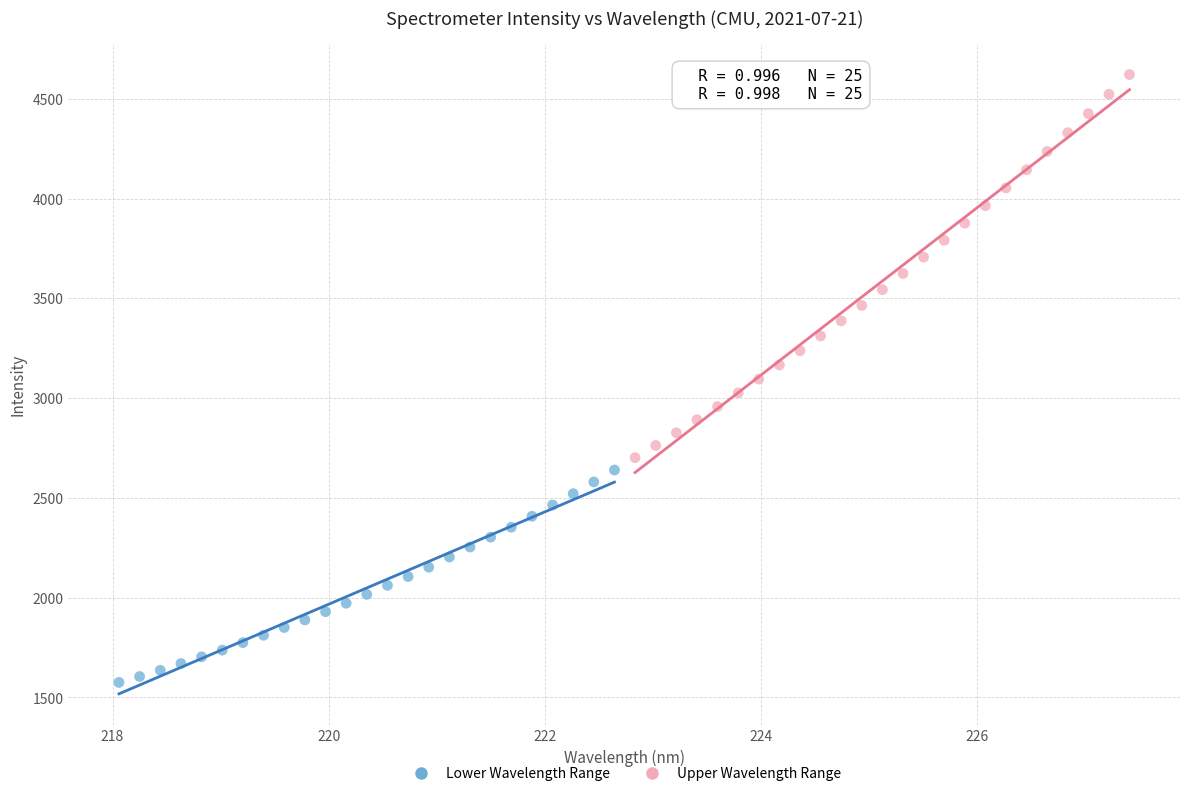

Which series has the largest Y range (max minus min)?

Upper Wavelength Range